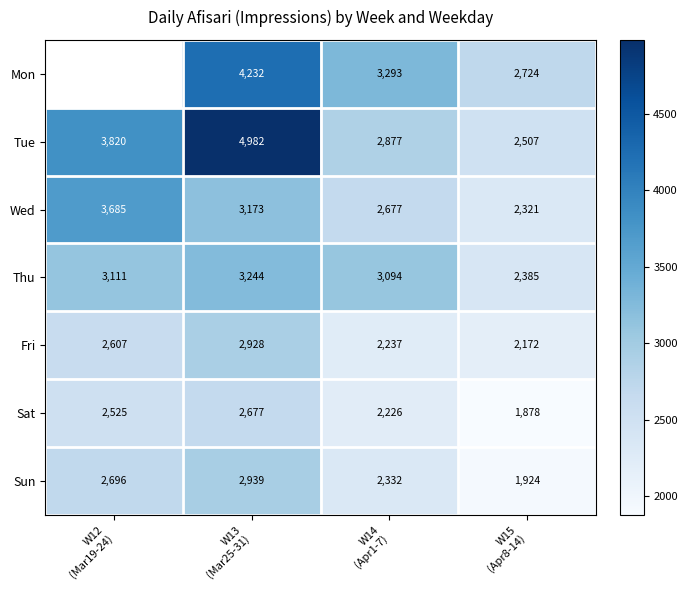

What is the highest value of the Sun series?

2939